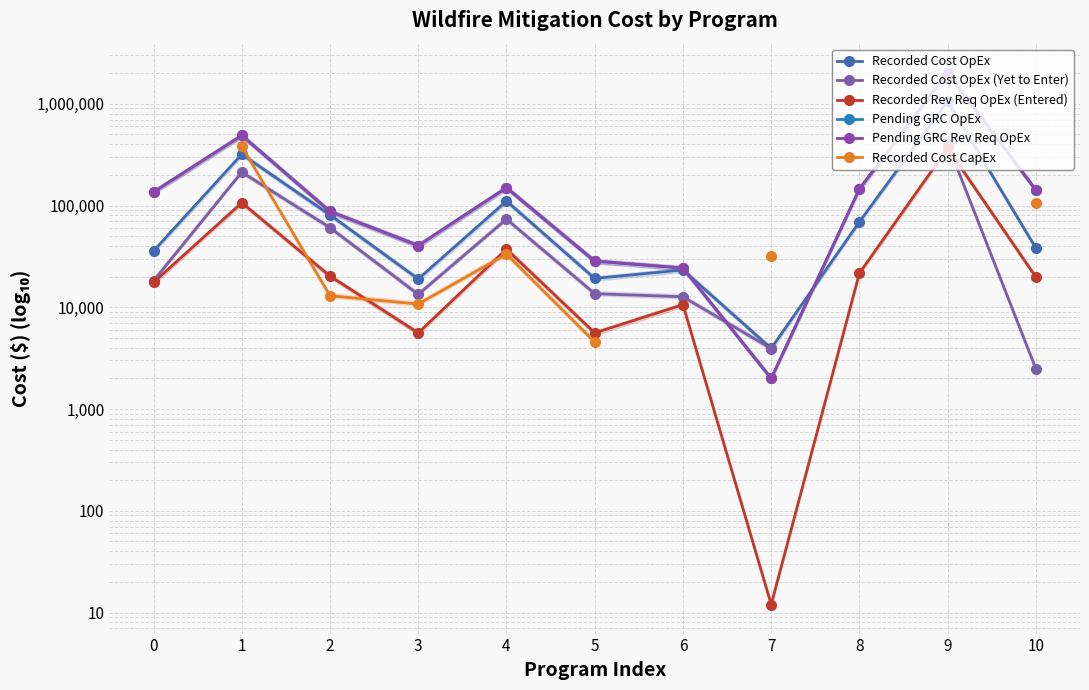

What is the difference between the Recorded Cost OpEx values at 0 and 1?

283106.3